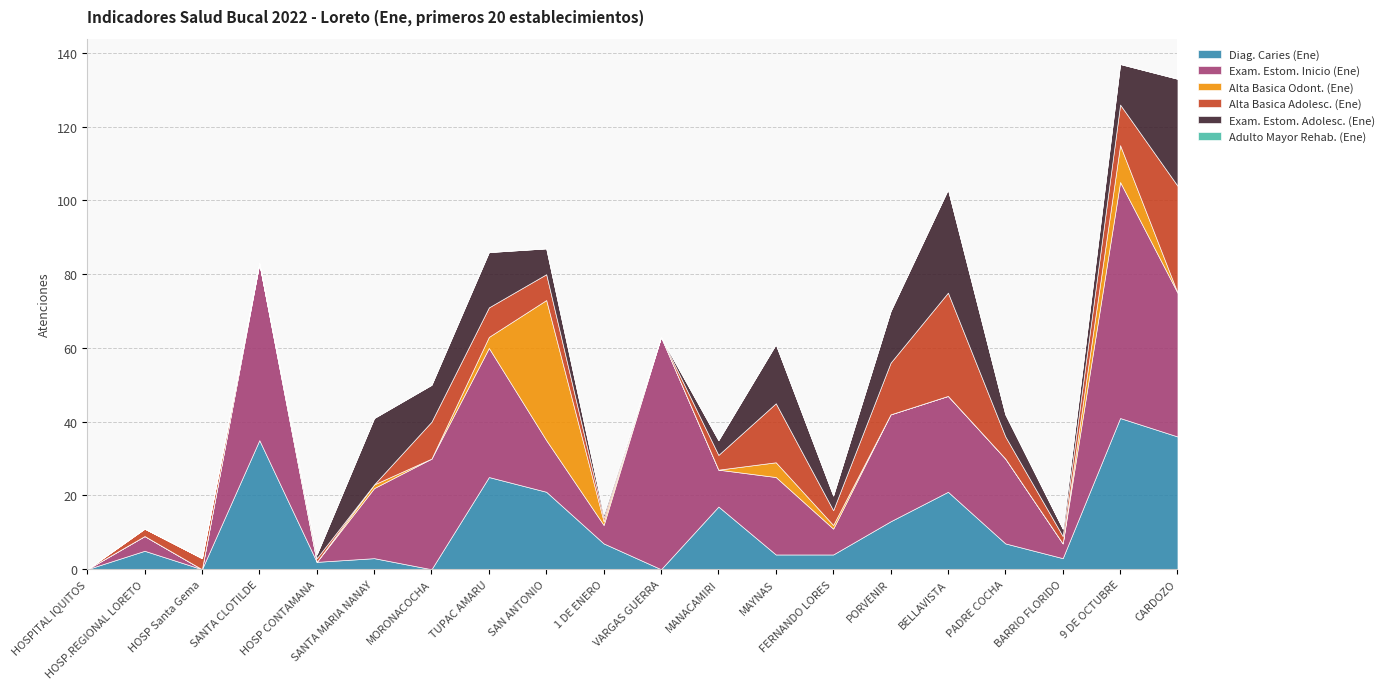

The Alta Basica Odont. (Ene) series shows 0 at VARGAS GUERRA. True or false?

True